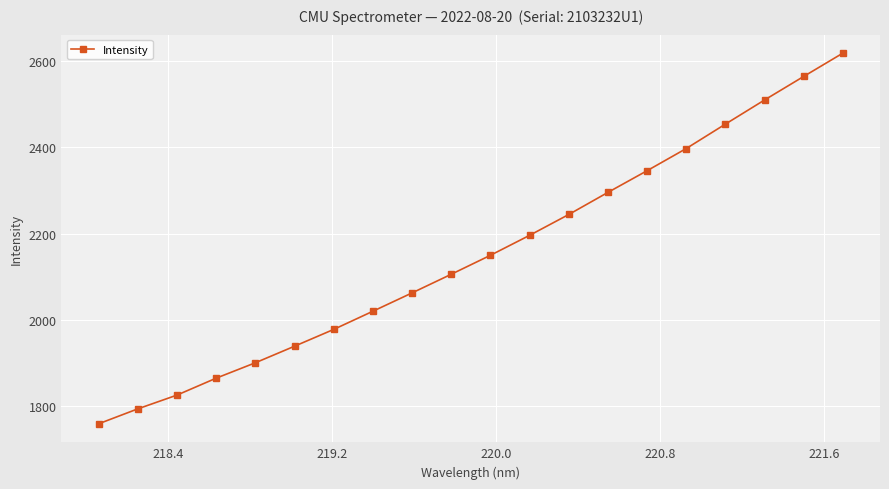

What is the greatest value displayed?

2618.9